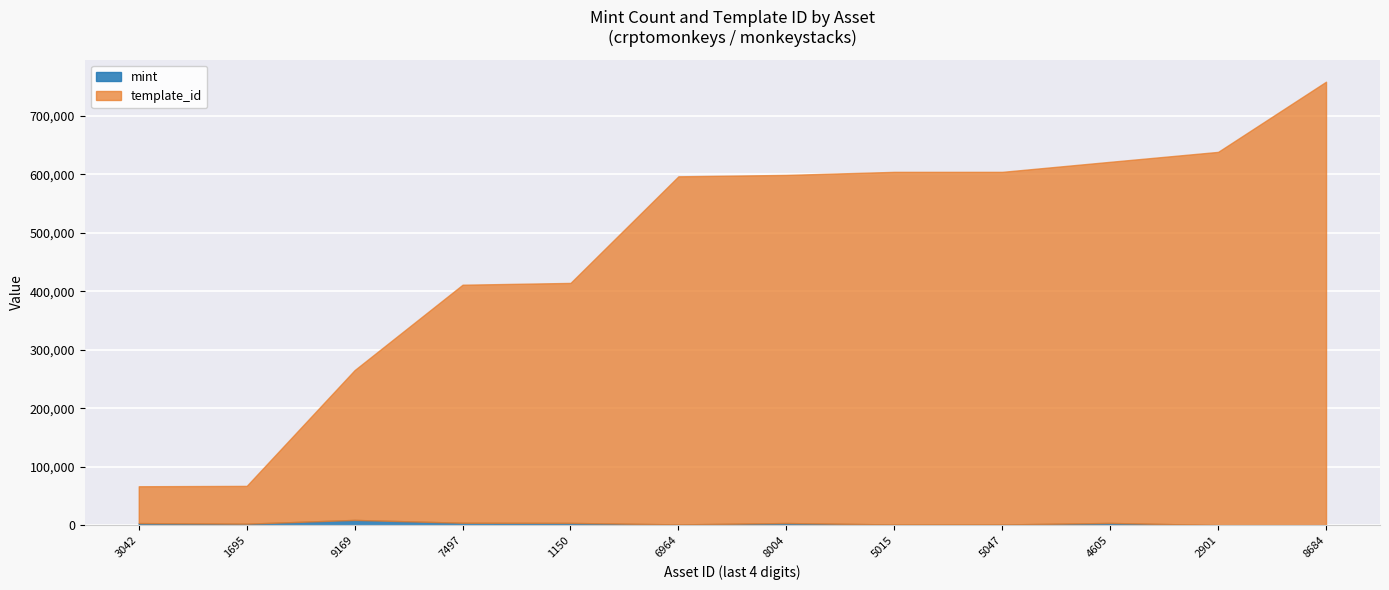

What position from the left is 1099632861150?

5